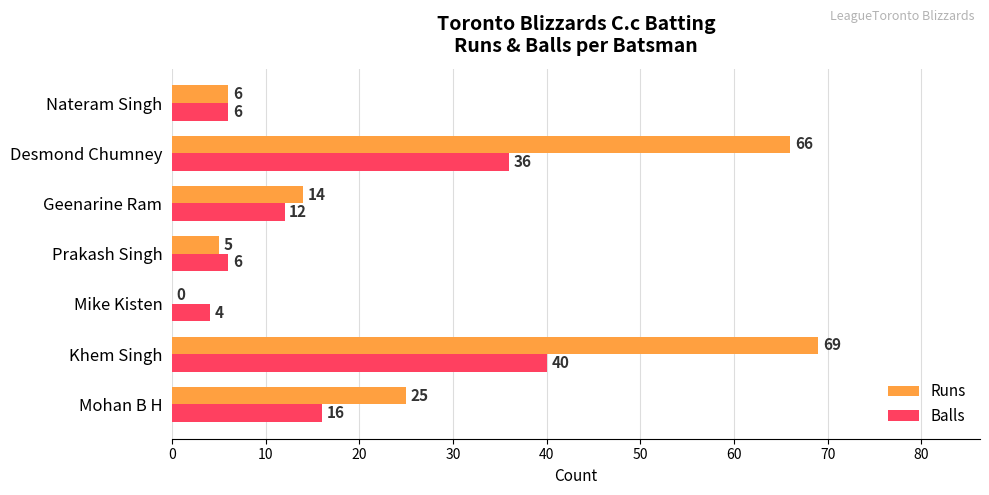

What is the sum of all Runs values?

185